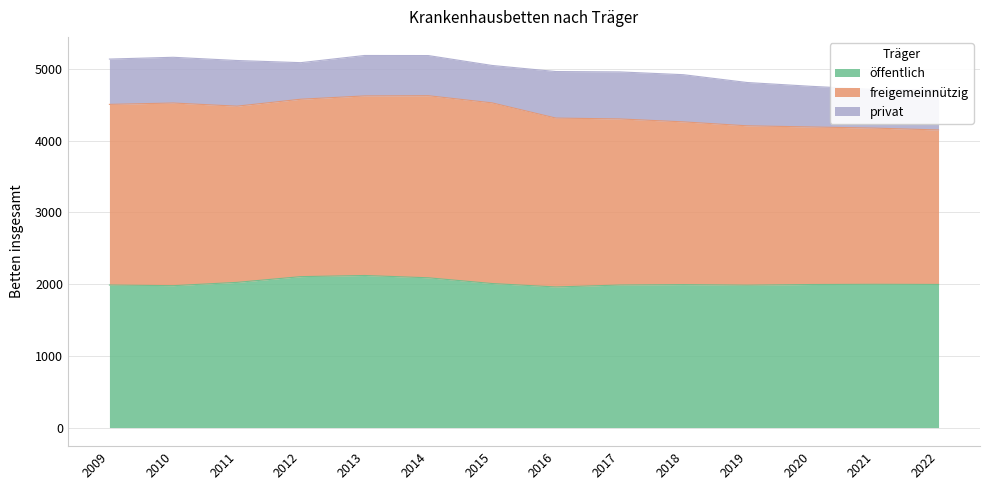

Reading left to right, transcribe all the data shown in this chart.

öffentlich: 1988	1979	2025	2105	2121	2089	2009	1961	1988	1994	1986	1995	1998	1996
freigemeinnützig: 2520	2548	2458	2475	2505	2540	2520	2356	2317	2270	2223	2198	2179	2155
privat: 632	638	637	510	564	560	522	649	656	658	604	567	538	561